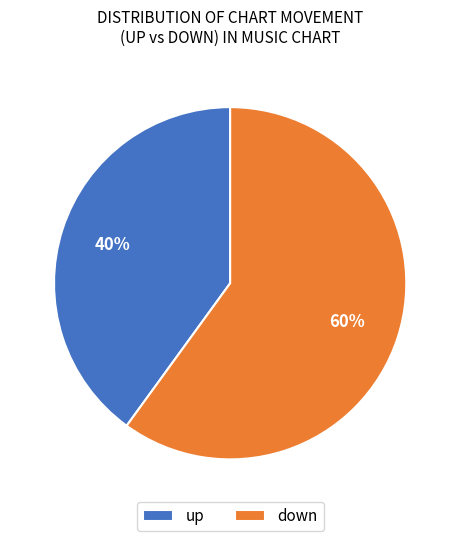

Is the sum of down and up greater than half?

Yes